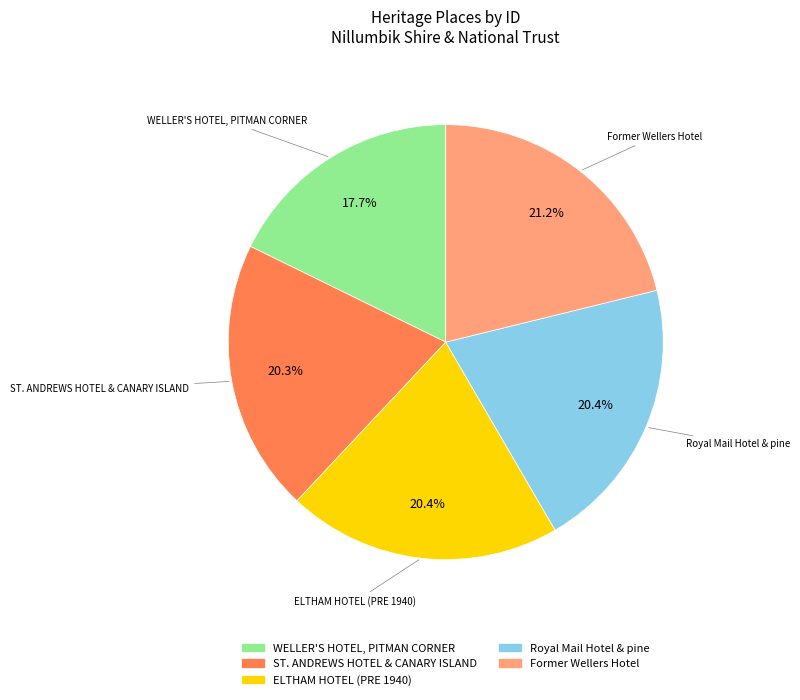

Is there any slice that represents more than half of the pie?

No